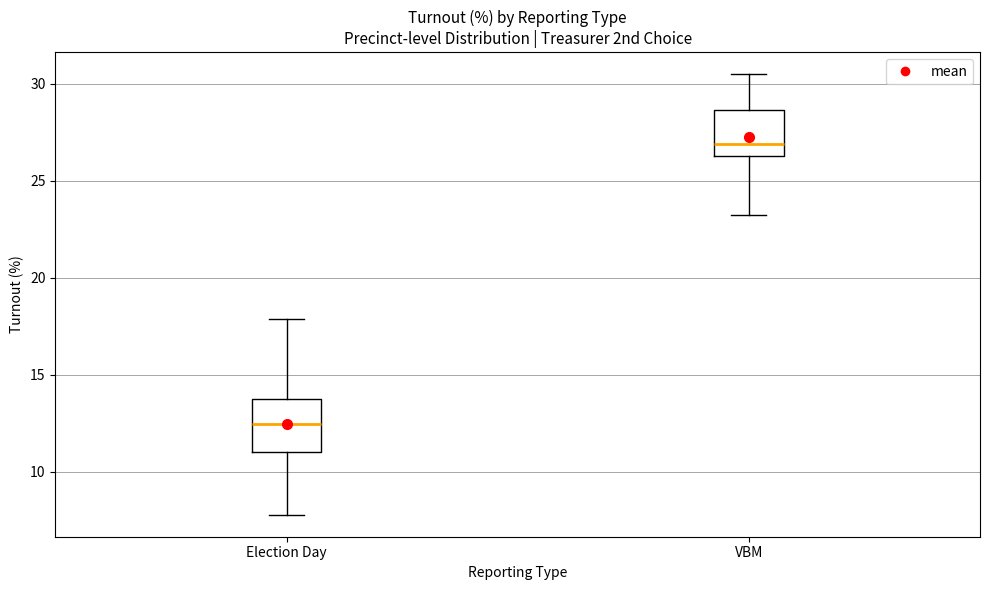

Which box has the lowest median line?

Election Day